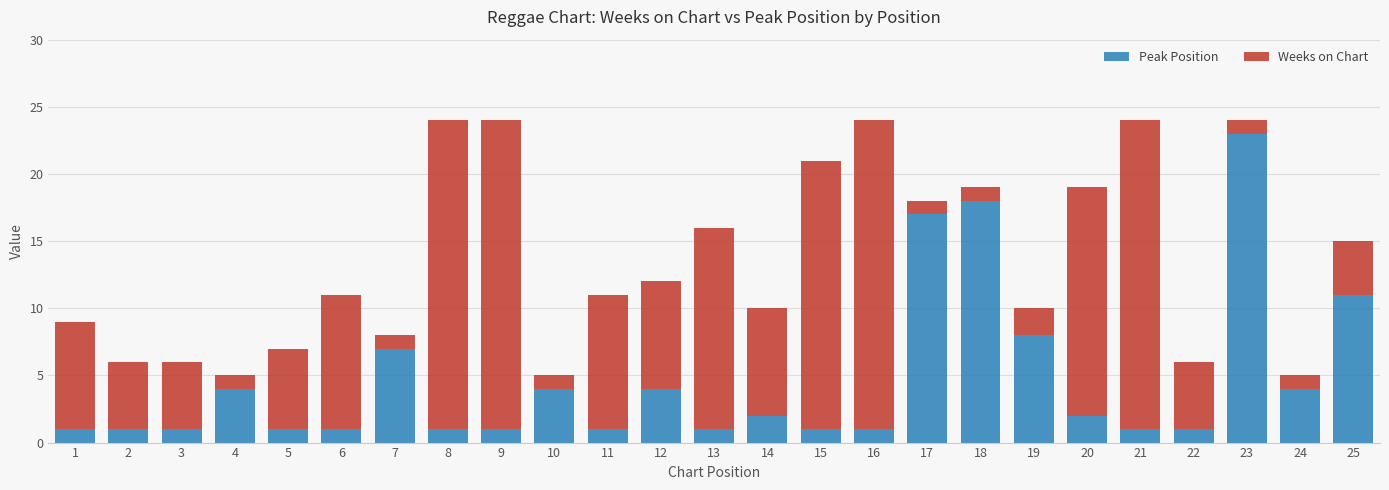

At which label is Peak Position closest to 12?

25